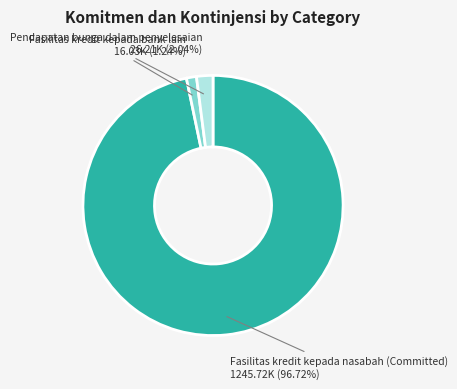

Is there a majority slice in this chart?

Yes